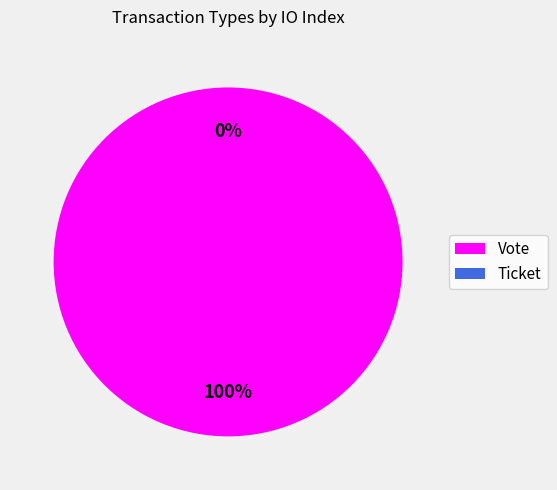

To the nearest percent, what portion does Vote represent?

100%